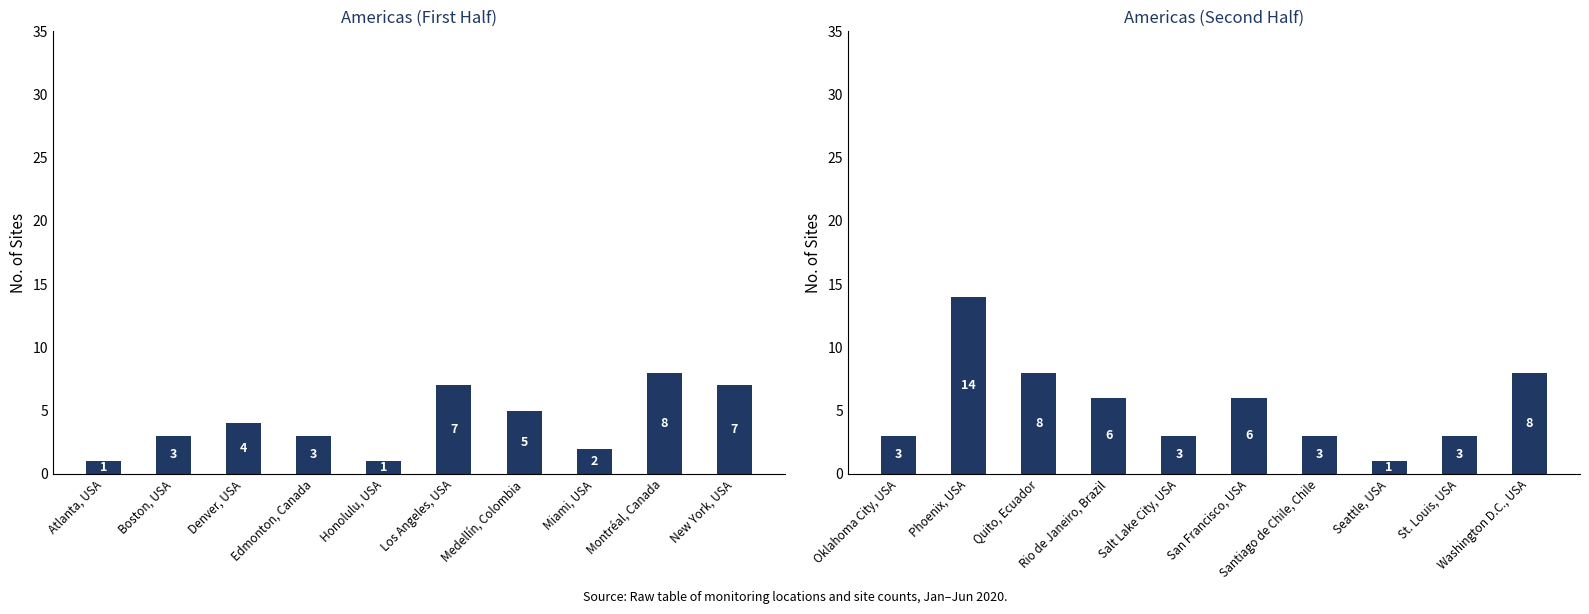

What is the greatest value displayed?

14